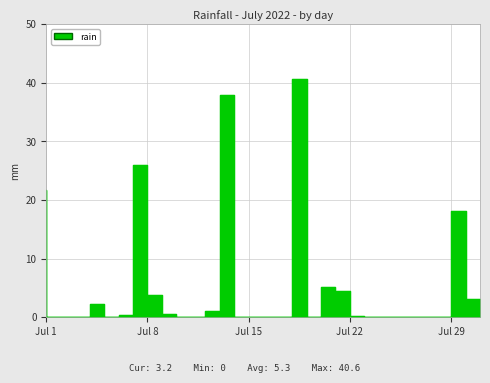

Does the chart have visible grid lines?

Yes